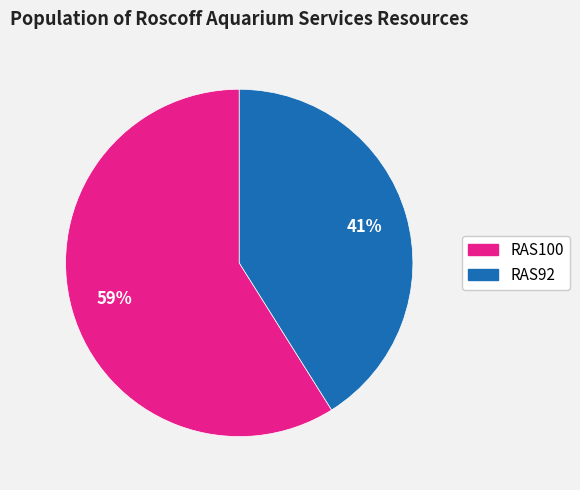

Approximately how many times larger is the value at RAS92 compared to RAS100?

0.7